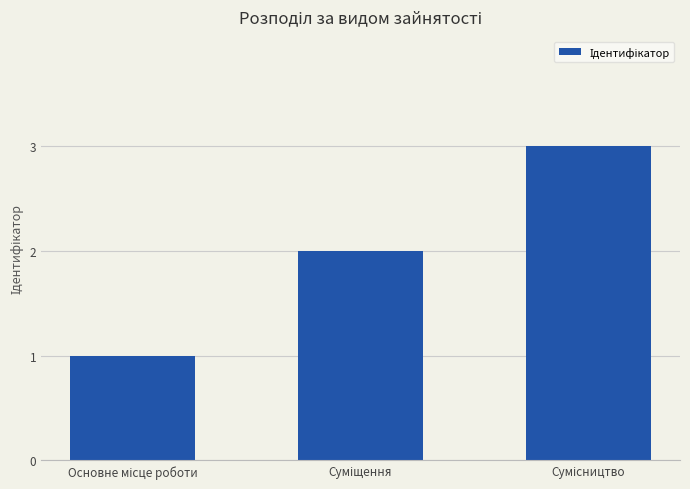

What is the value of the 2nd bar from the left?

2